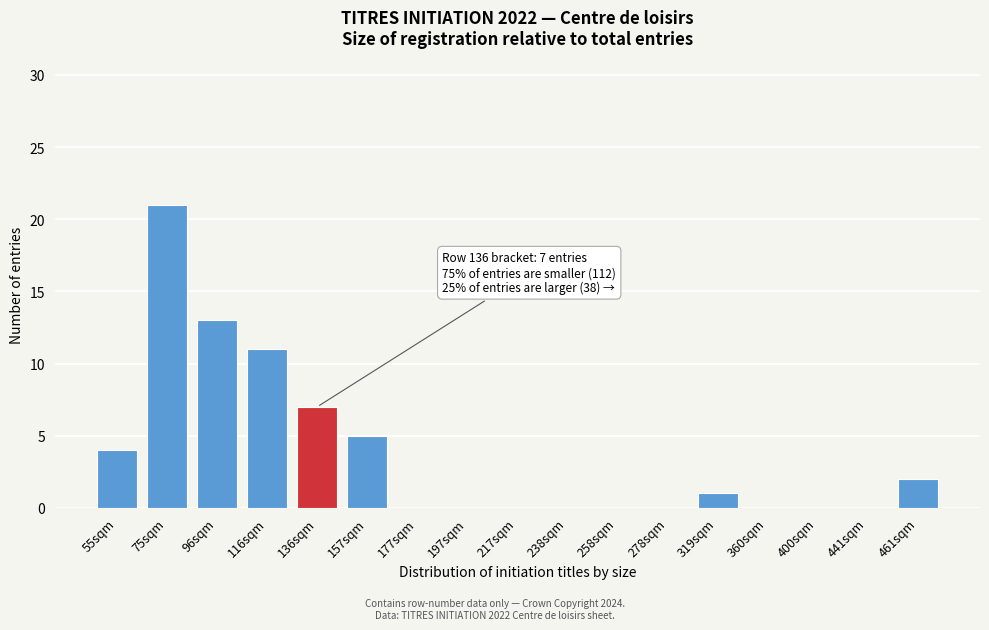

Reading left to right, what are all the values shown in this chart?

55sqm=4	75sqm=21	96sqm=13	116sqm=11	136sqm=7	157sqm=5	177sqm=0	197sqm=0	217sqm=0	238sqm=0	258sqm=0	278sqm=0	319sqm=1	360sqm=0	400sqm=0	441sqm=0	461sqm=2